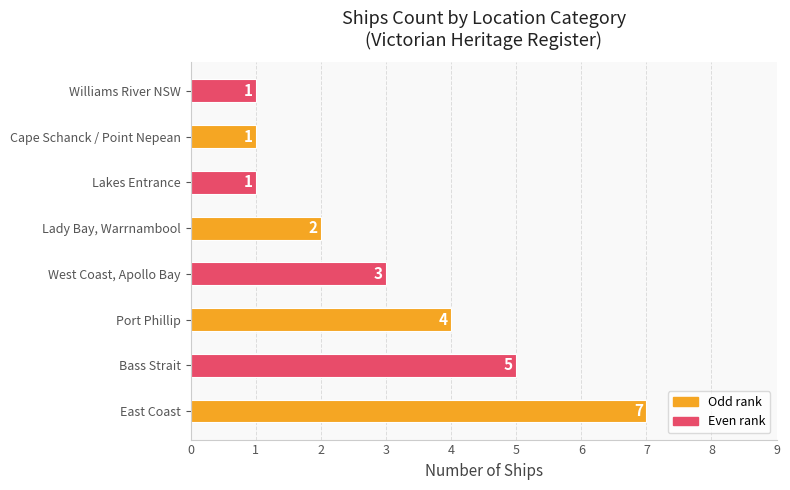

Where is the data nearest to the value 4?

Port Phillip